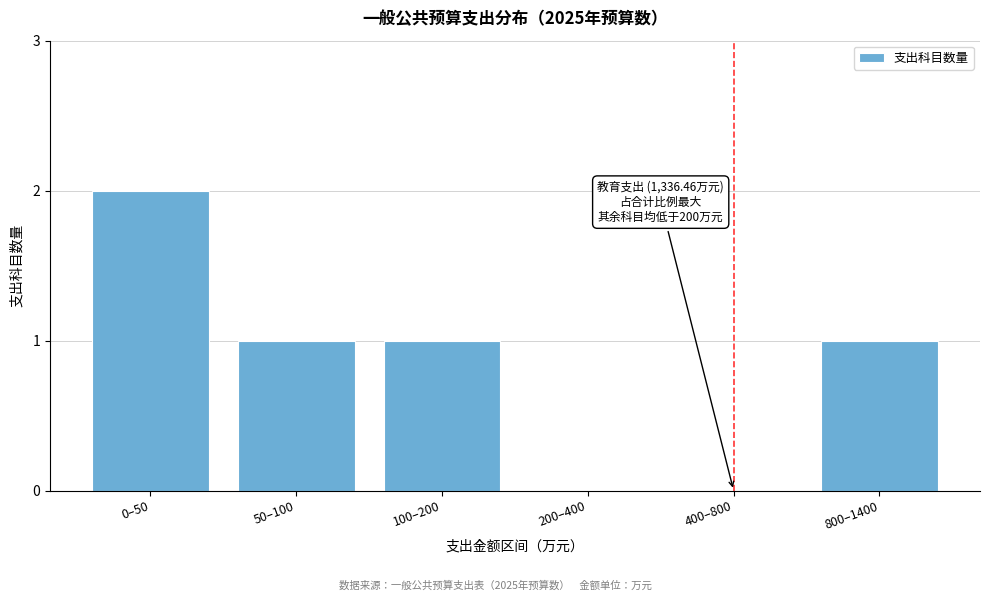

Reading left to right, list all the values displayed in this chart.

0–50=2	50–100=1	100–200=1	200–400=0	400–800=0	800–1400=1